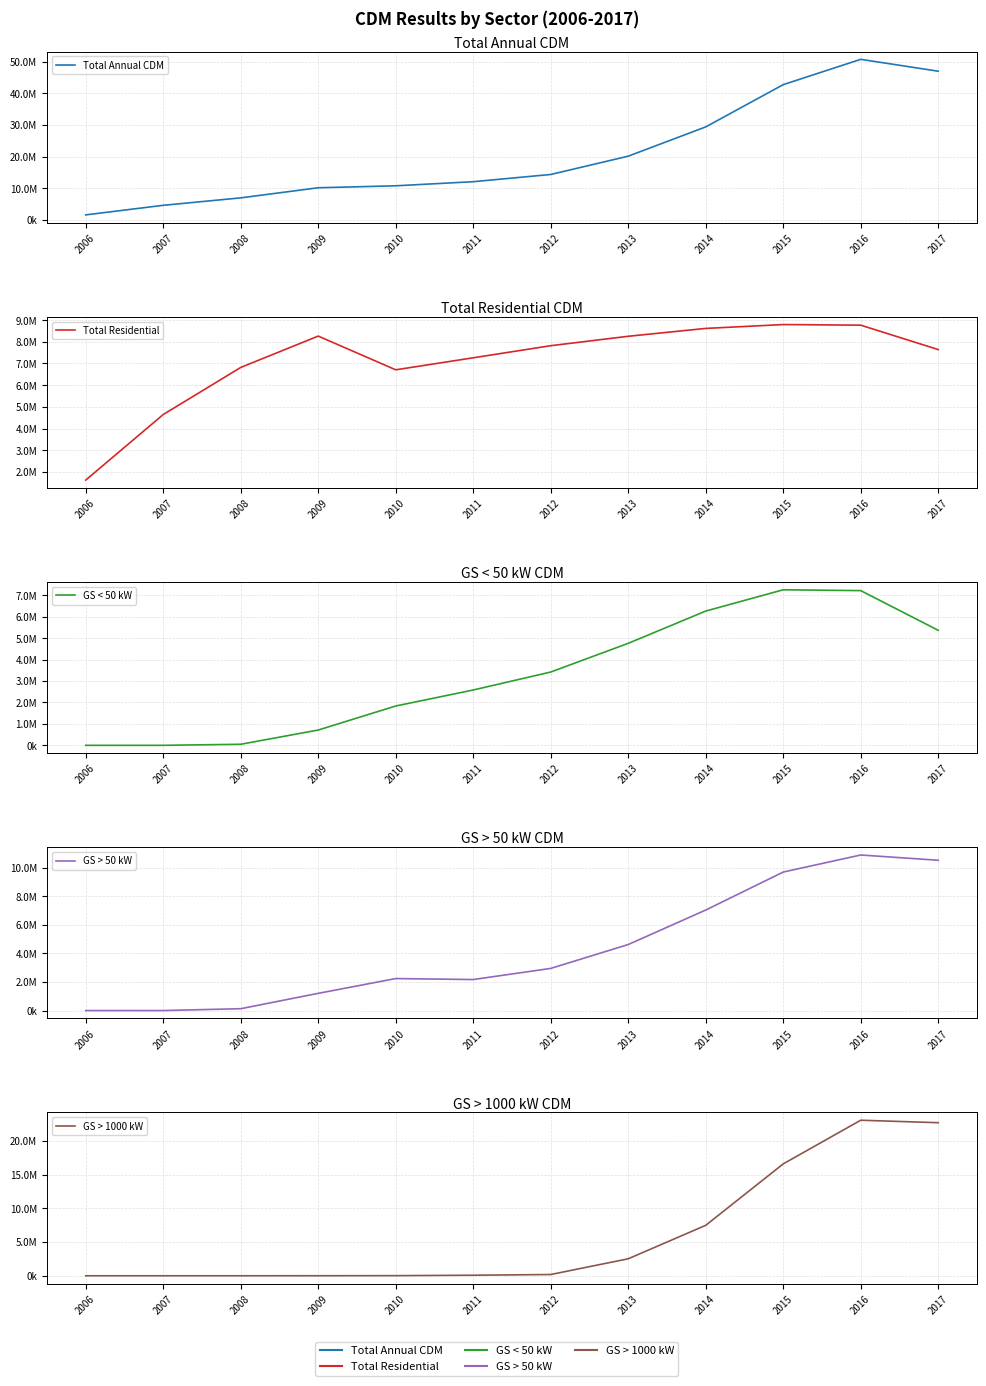

True or false: GS > 50 kW and Total Annual CDM intersect in this chart.

False